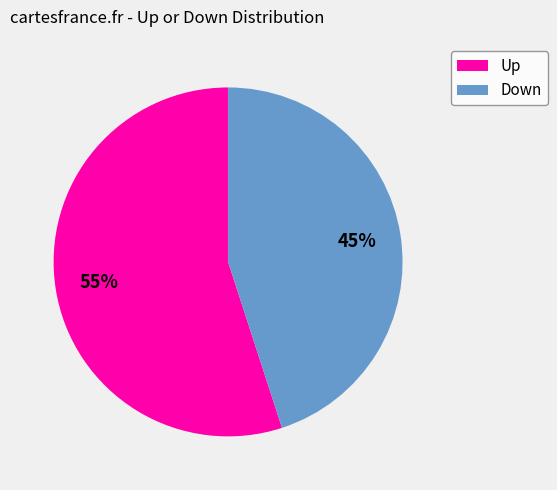

Count the number of slices in the pie.

2